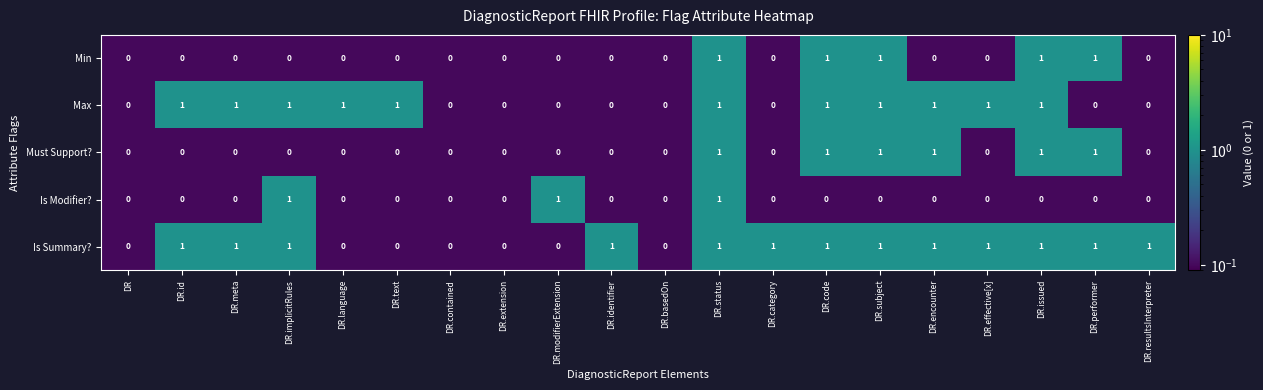

What is the maximum value shown in the chart?

1